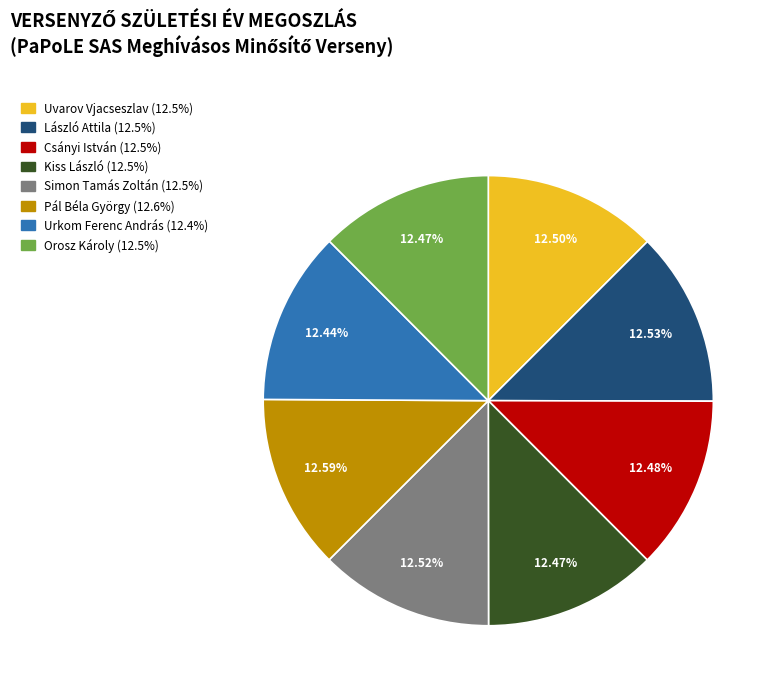

Is it true that Orosz Károly is 1% of the pie?

False